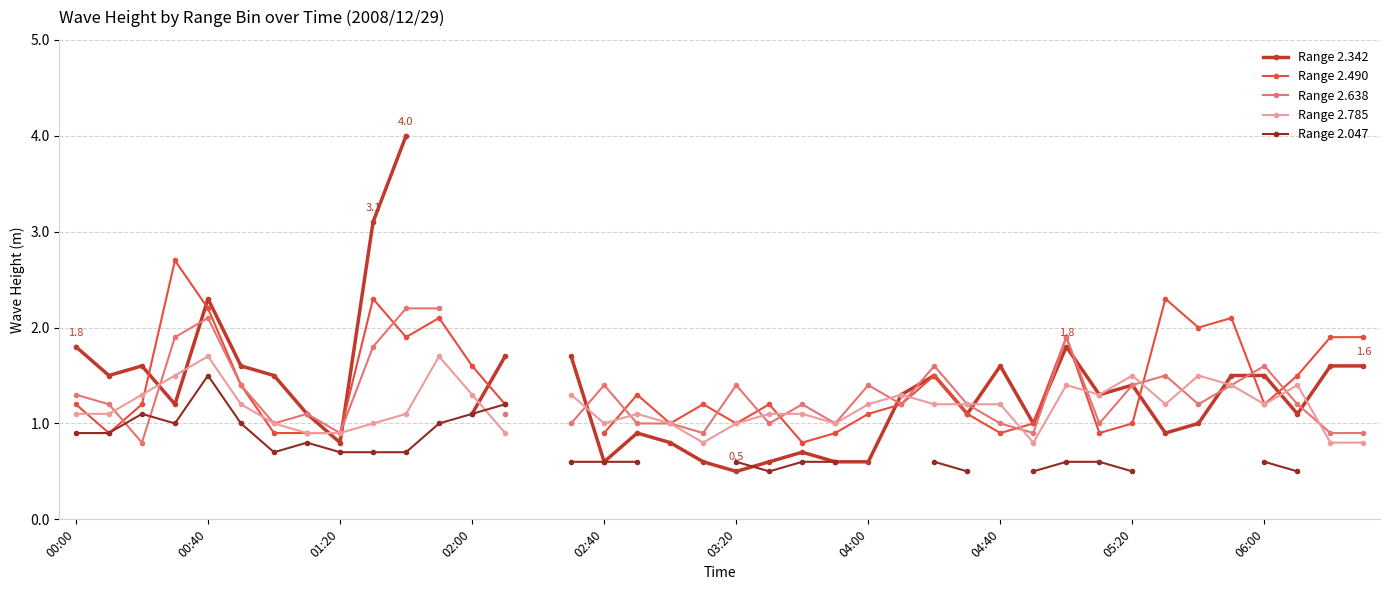

Which series changed the most between 00:40 and 16?

Range 2.342